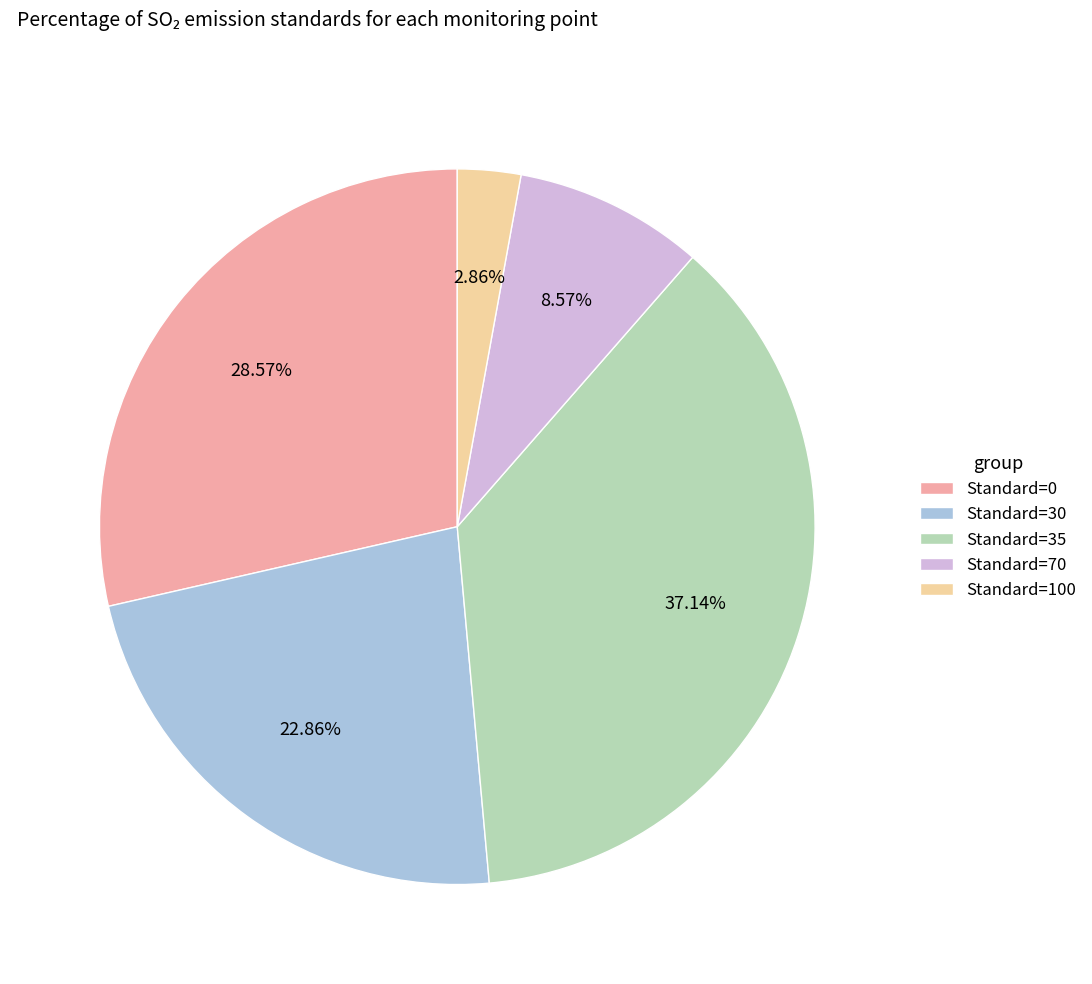

Is there any slice that represents more than half of the pie?

No